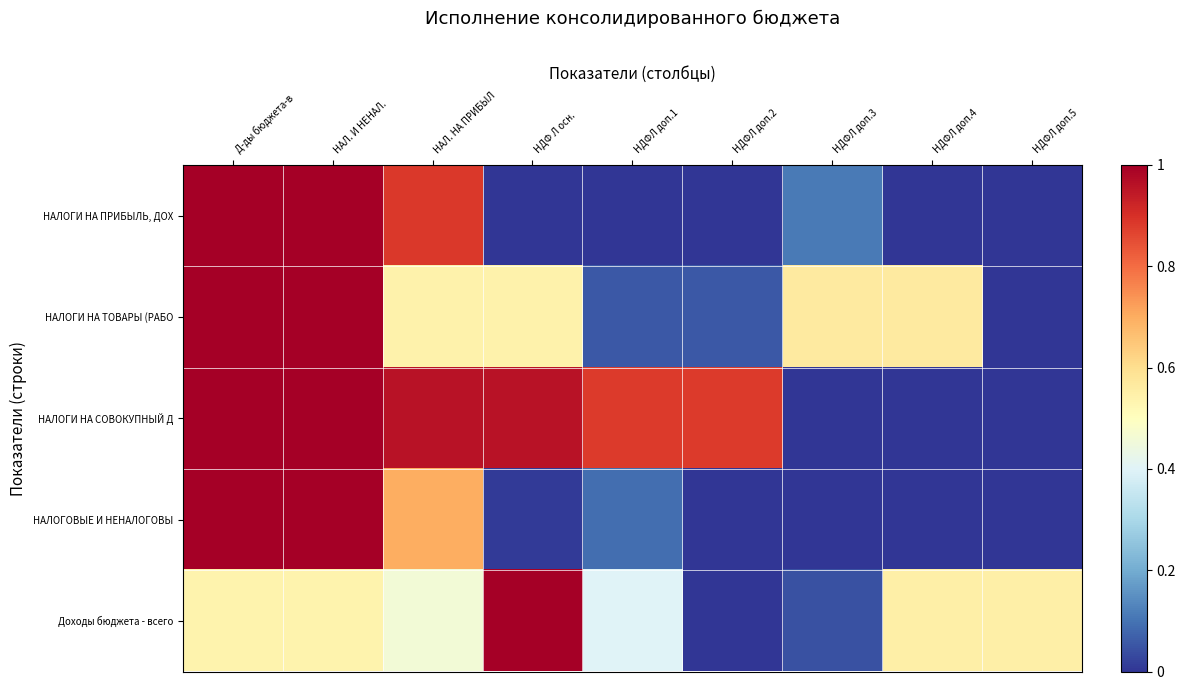

What is the spread (max minus min) of values at Д-ды бюджета-в?

0.5